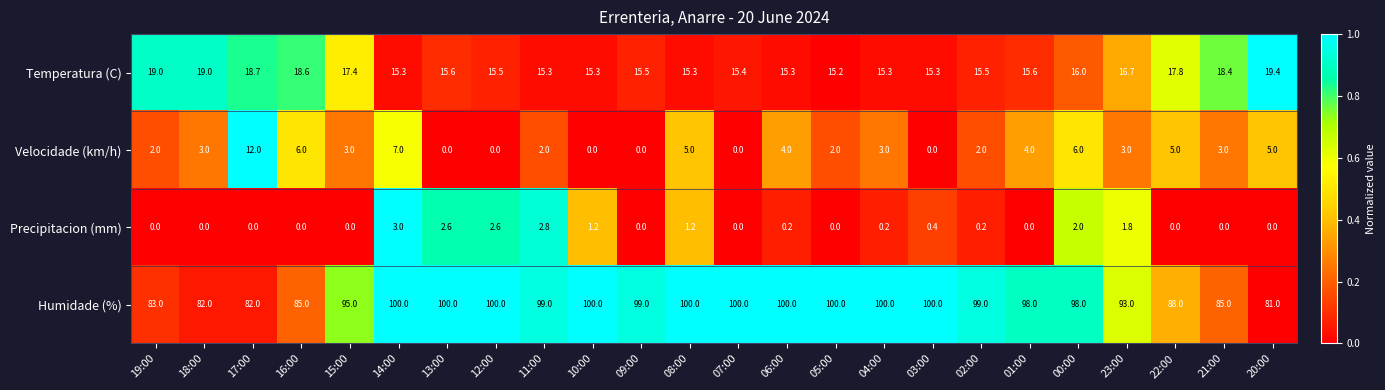

At which category is the sum across all series the highest?

14:00